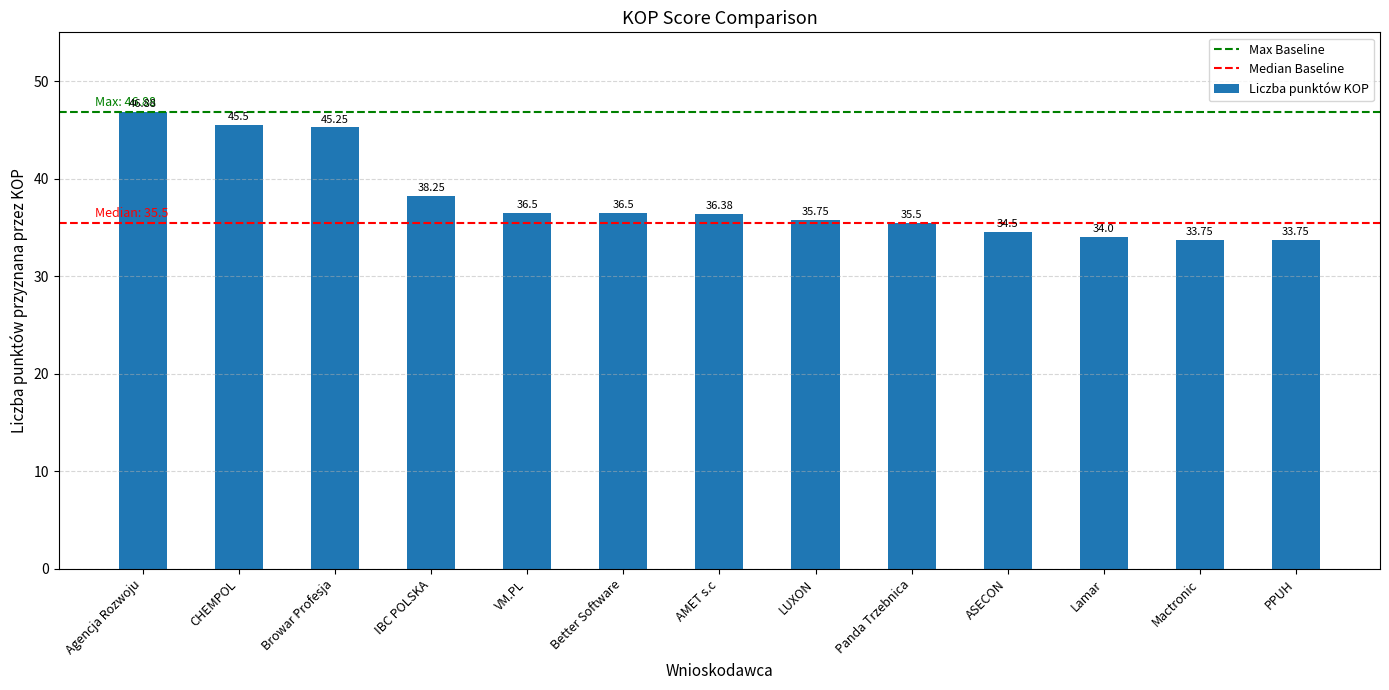

Does the chart contain stacked bars?

No